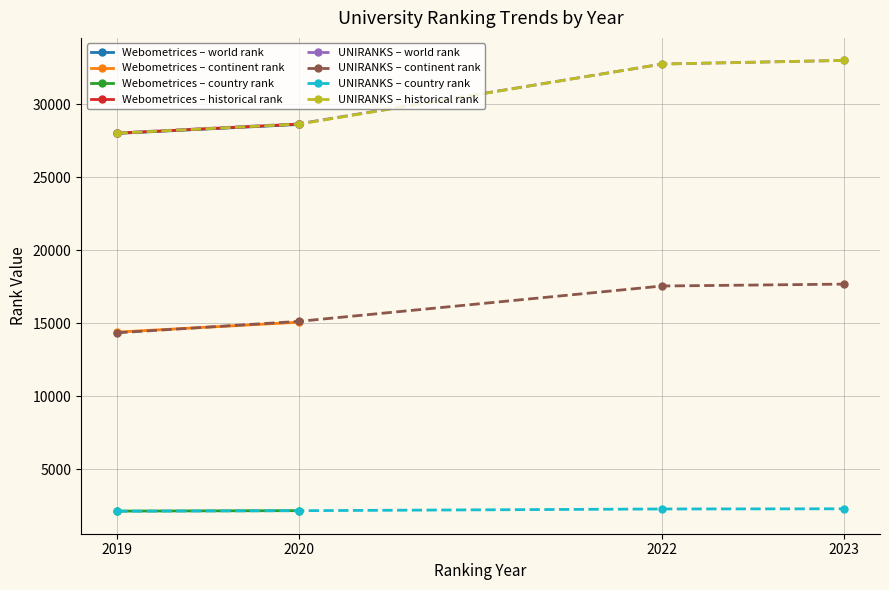

What is the maximum value for world rank?

32997